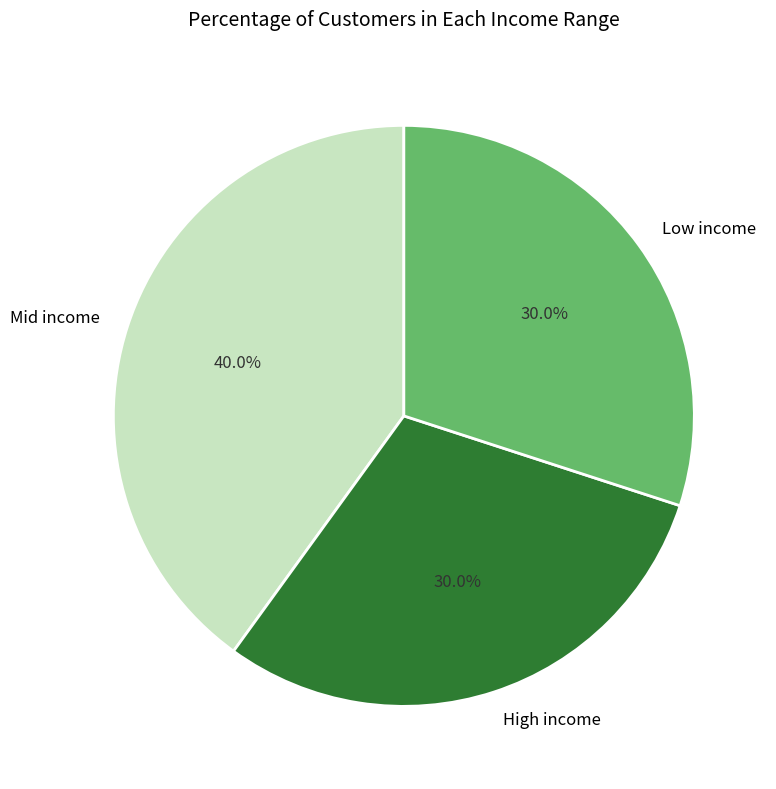

Is the sum of High income and Low income greater than half?

Yes